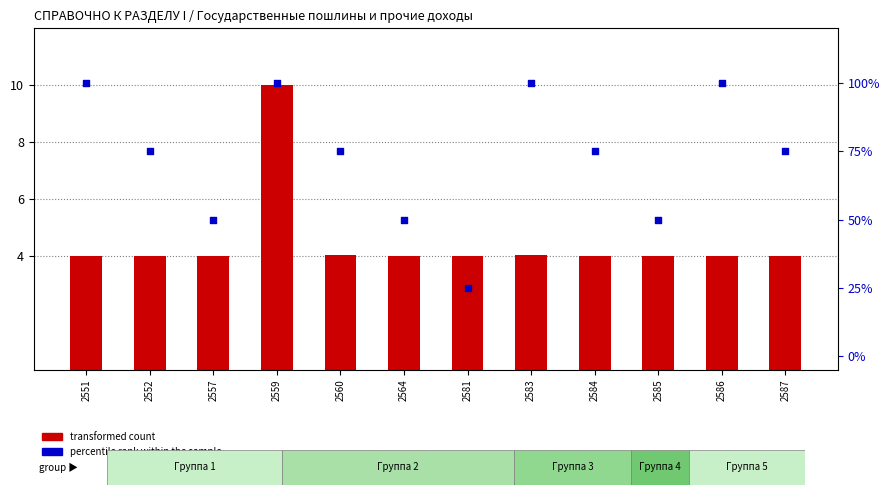

Is the value of percentile rank within the sample at 2586 greater than the value of transformed count at 2584?

Yes